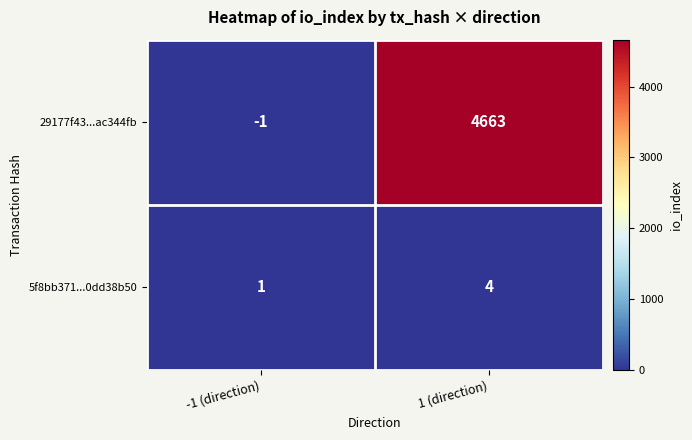

List the labels in order of 29177f43...ac344fb value, smallest first.

-1 (direction), 1 (direction)